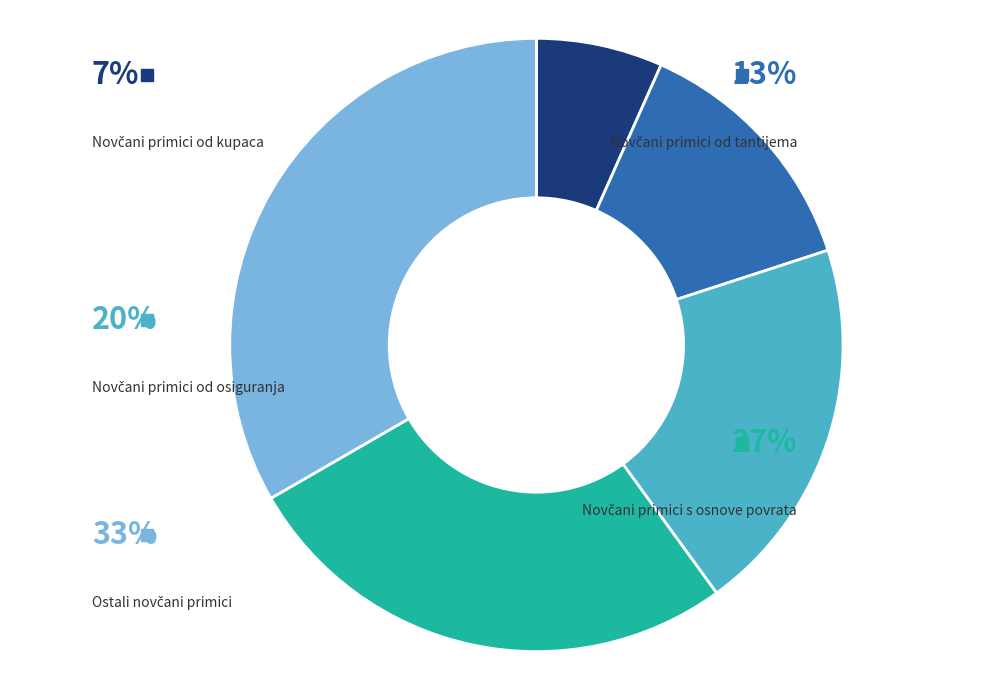

Rank the categories by value from lowest to highest.

Novčani primici od kupaca, Novčani primici od tantijema, Novčani primici od osiguranja, Novčani primici s osnove povrata, Ostali novčani primici